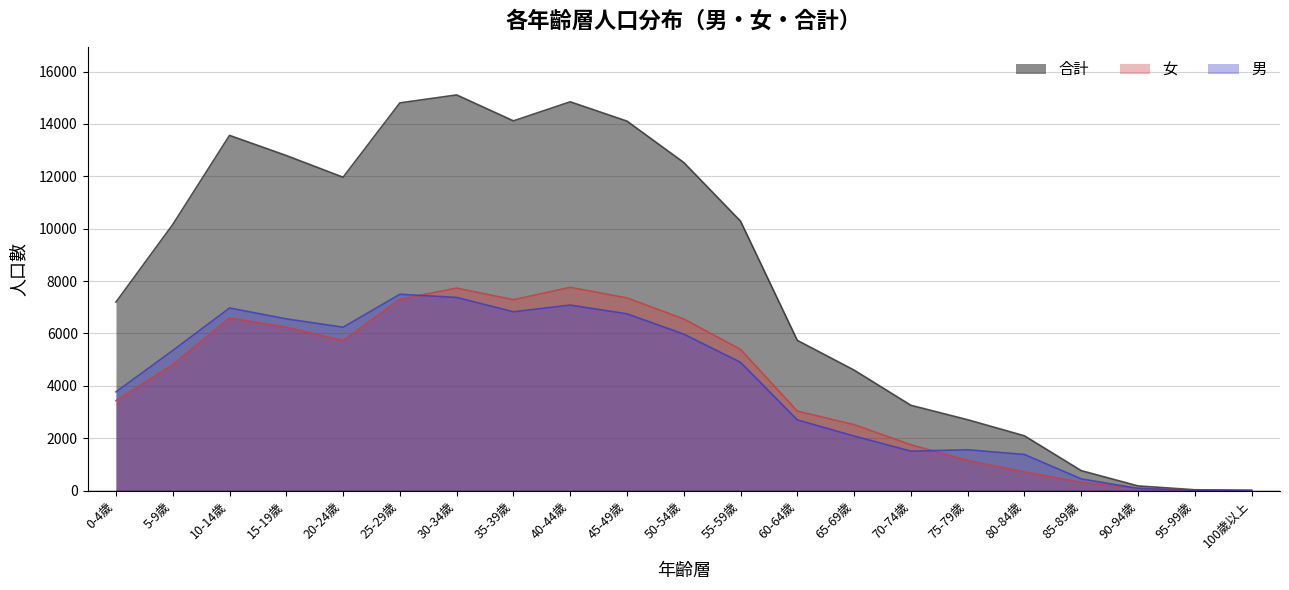

How many lines are shown in the chart?

3